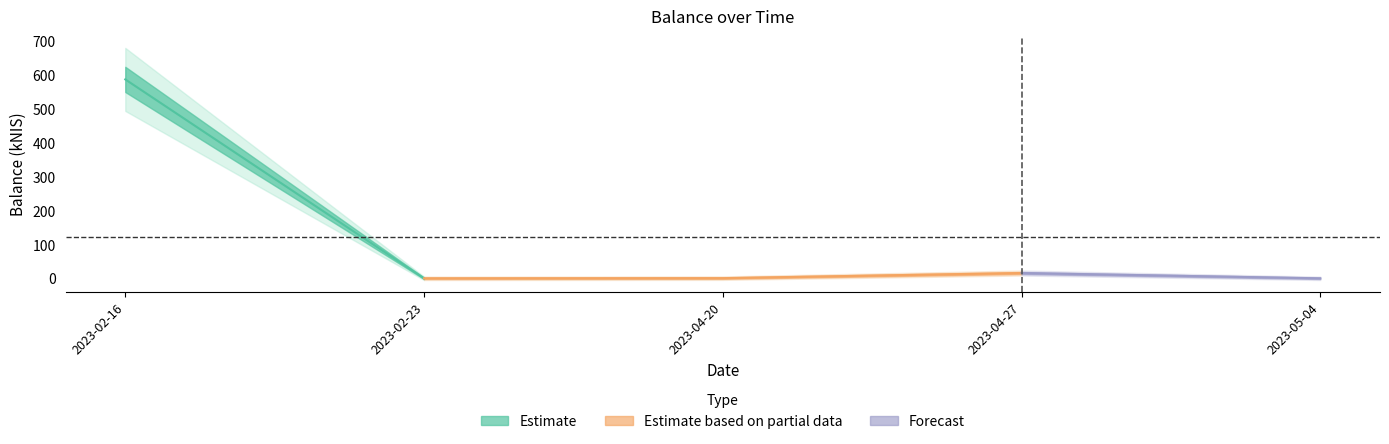

Reading left to right, what are all the values shown in this chart?

2023-02-16=586.1	2023-02-23=0.0	2023-04-20=0.5	2023-04-27=15.6	2023-05-04=0.0